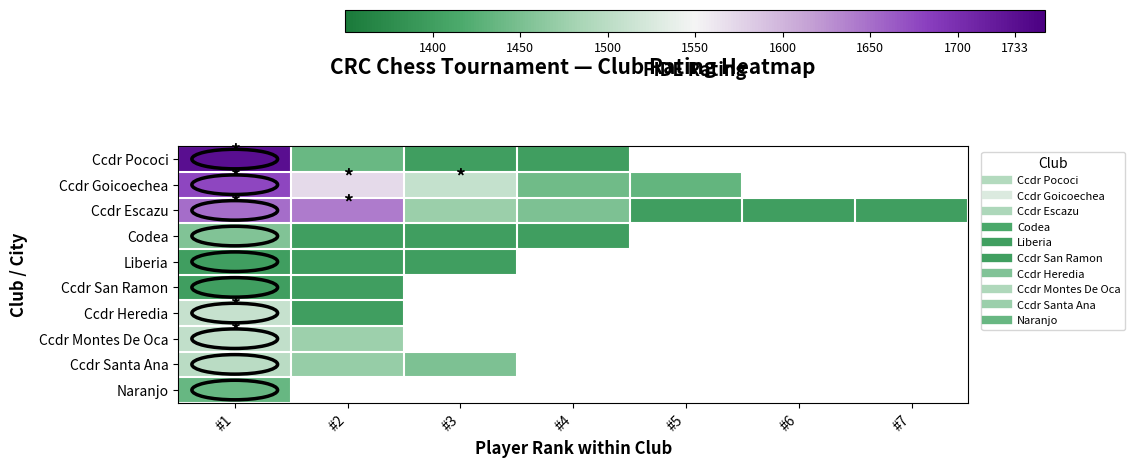

Where is Naranjo nearest to the value 1436?

#1